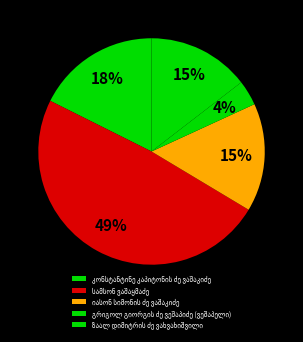

To the nearest percent, what is the difference between the largest and smallest slice percentages?

45%